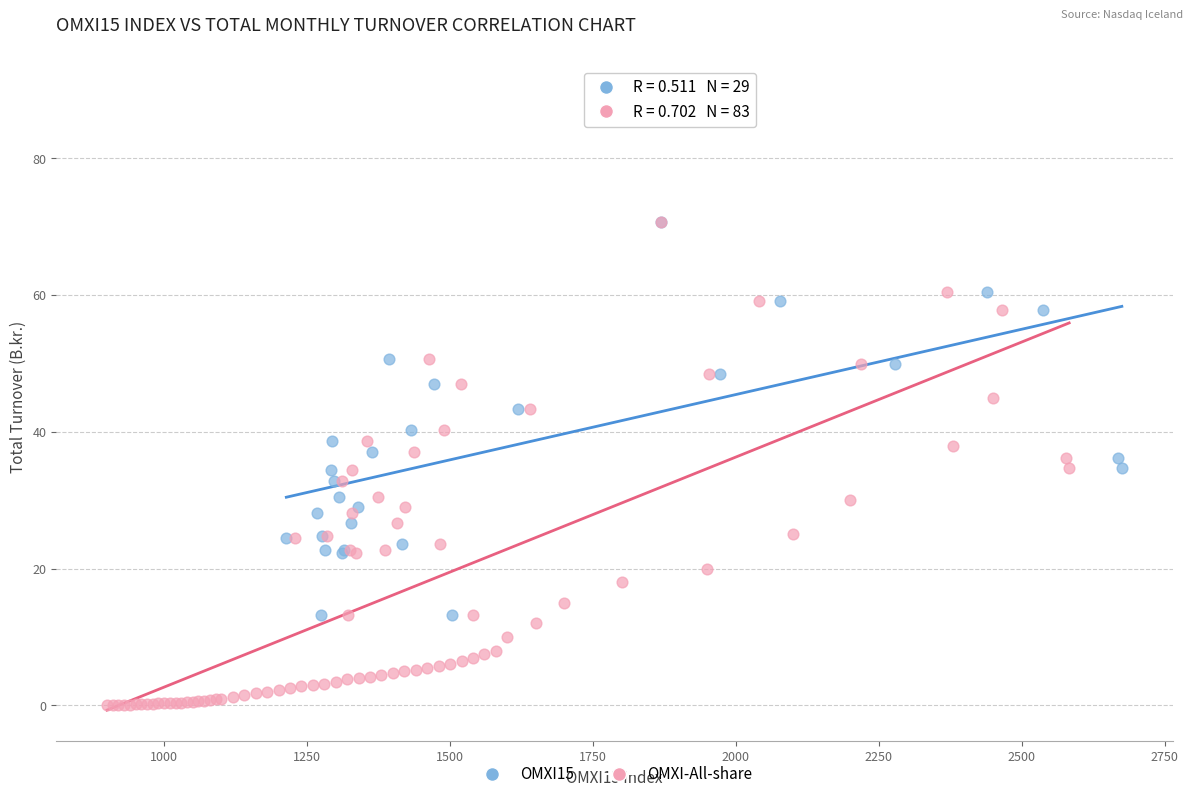

Which series reaches the minimum Y coordinate?

OMXI-All-share